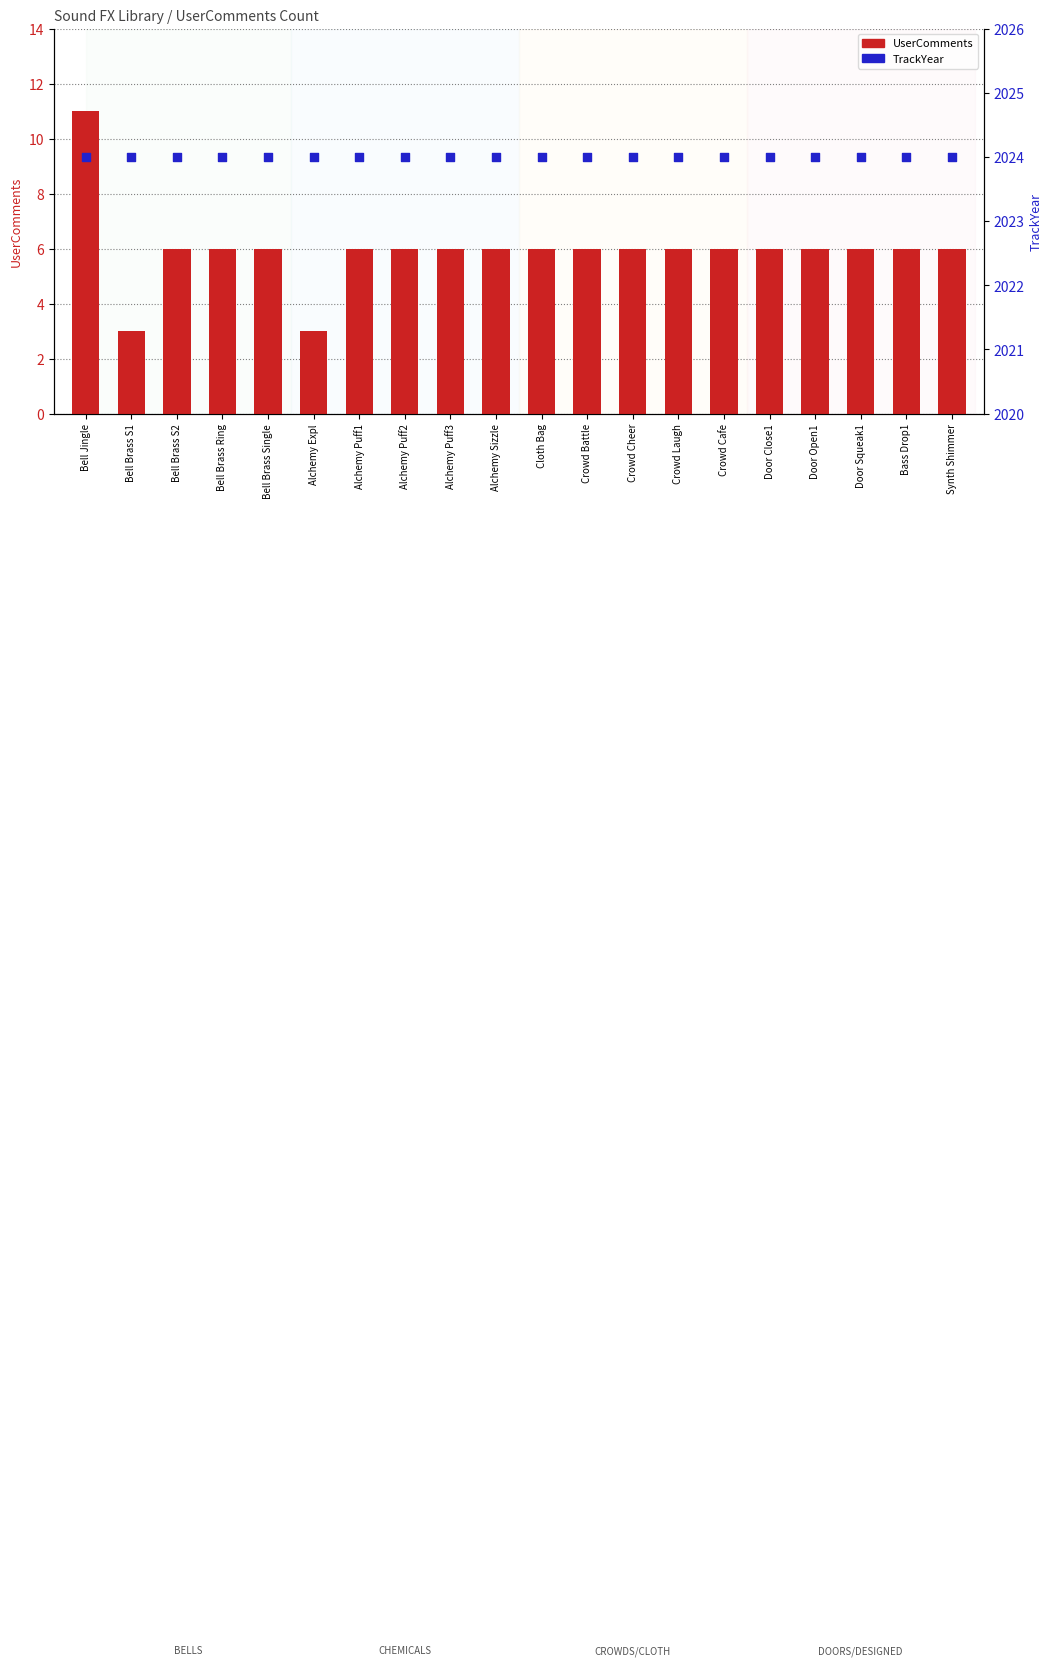

At which category is the sum across all series the highest?

Bell Jingle